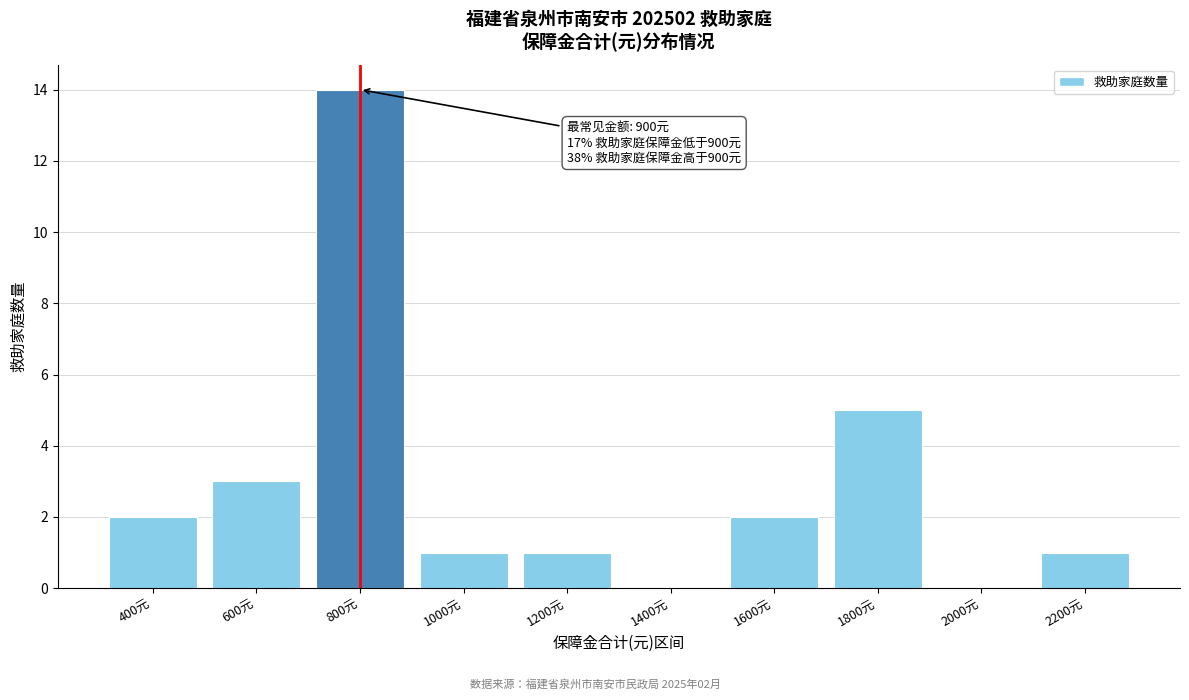

Reading right to left, extract all data points from this chart.

2200元=1	2000元=0	1800元=5	1600元=2	1400元=0	1200元=1	1000元=1	800元=14	600元=3	400元=2